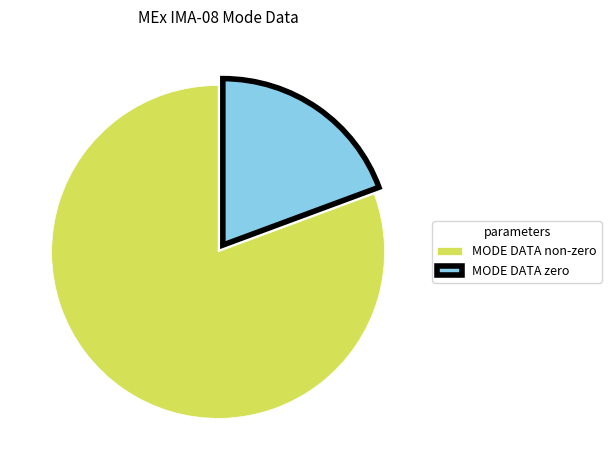

Is there any slice that represents more than half of the pie?

Yes